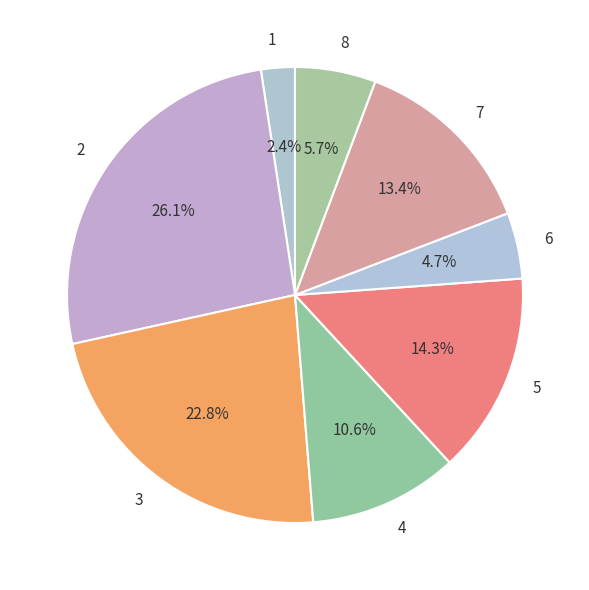

What is the smallest slice in the pie chart?

1